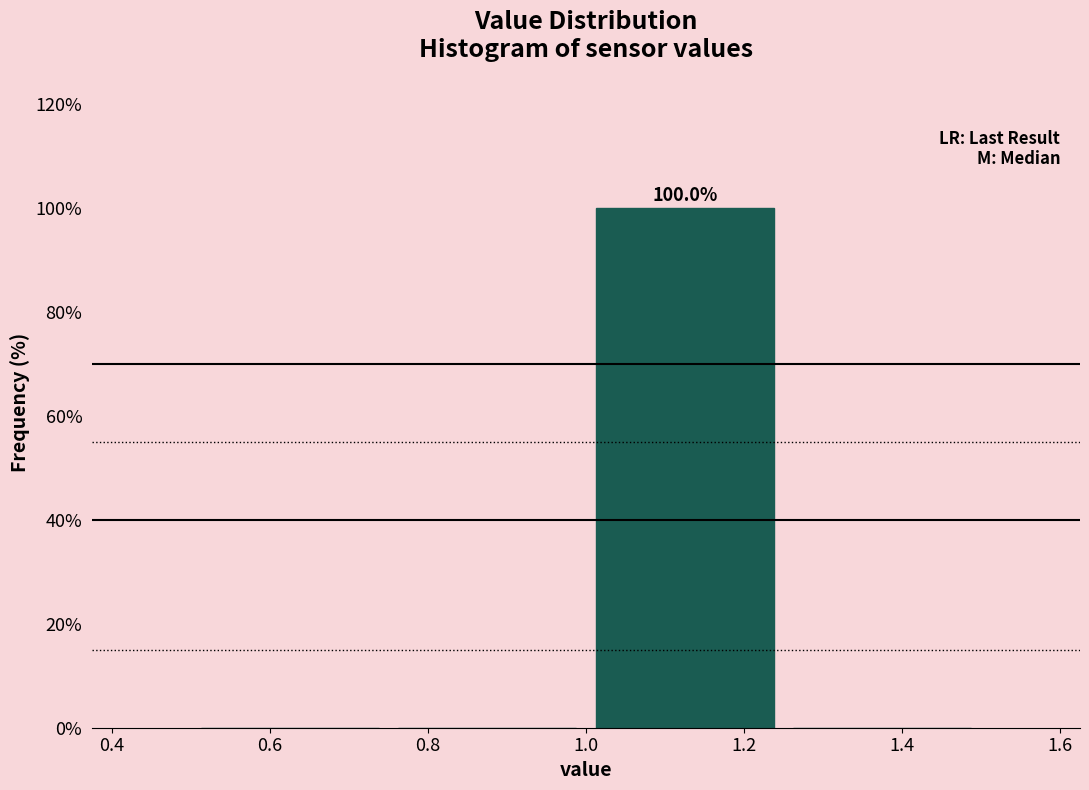

Which range on the x-axis has the tallest bar?

1.00 to 1.25